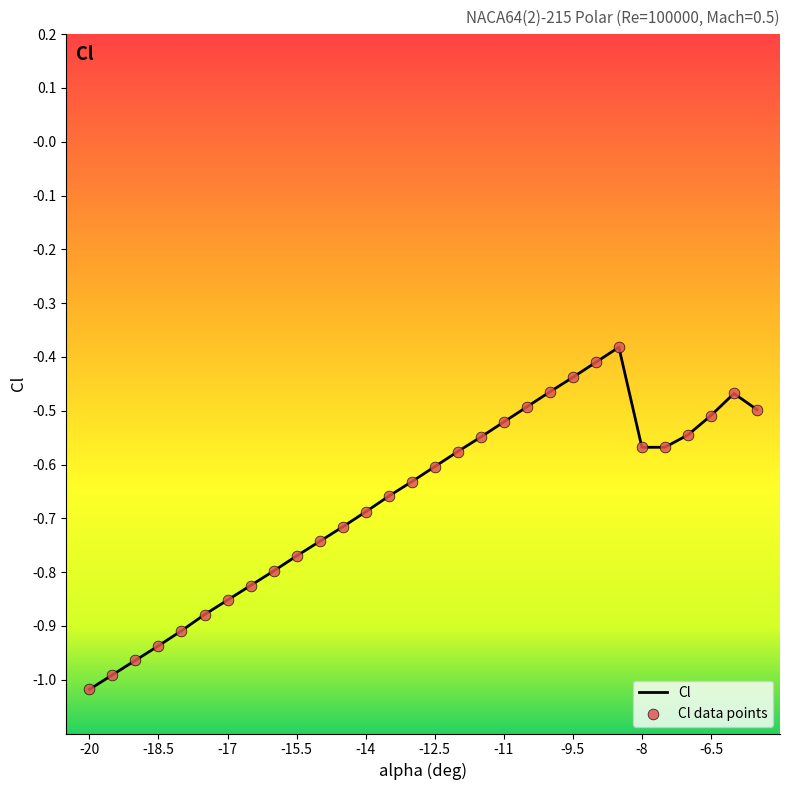

Which has a higher value, -14.5 or -20?

-14.5